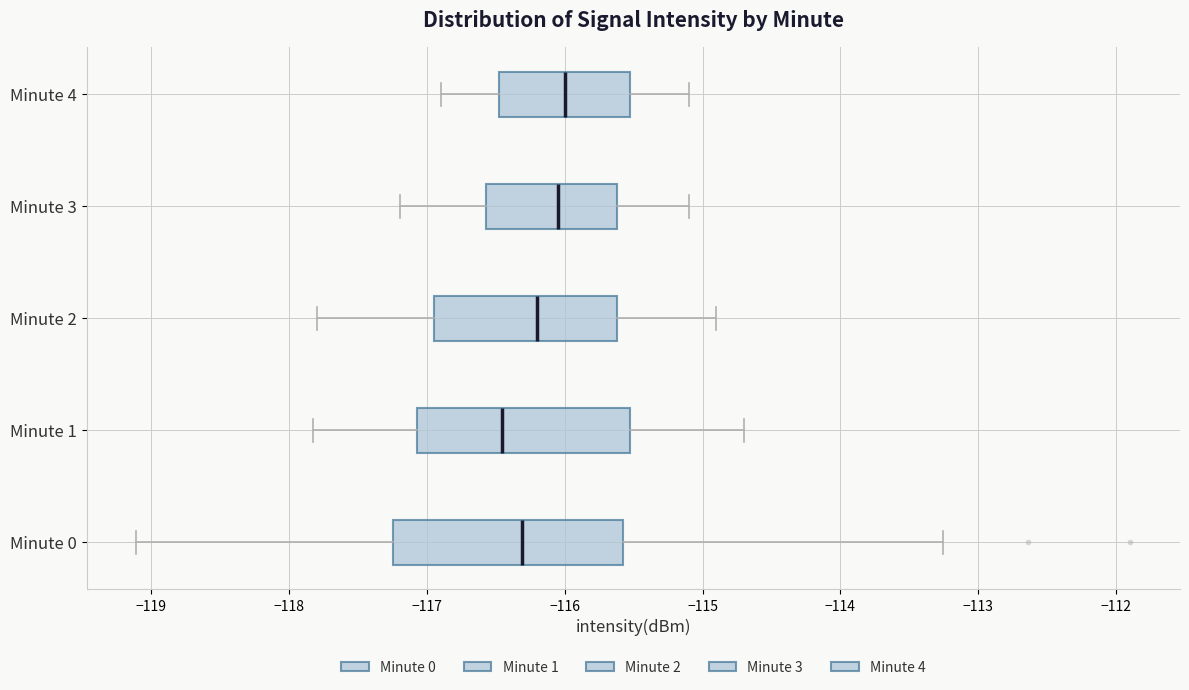

Where does the left whisker of the box for Minute 2 end on the x-axis? The values are not printed on the chart, so give them approximately, as read against the axis.

-117.8